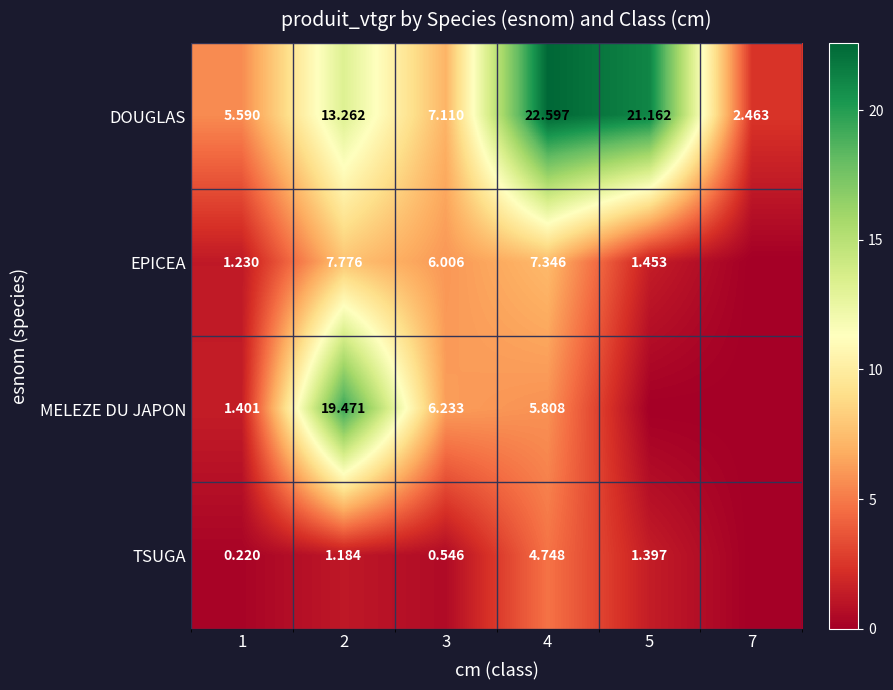

What is the sum of all TSUGA values?

8.1